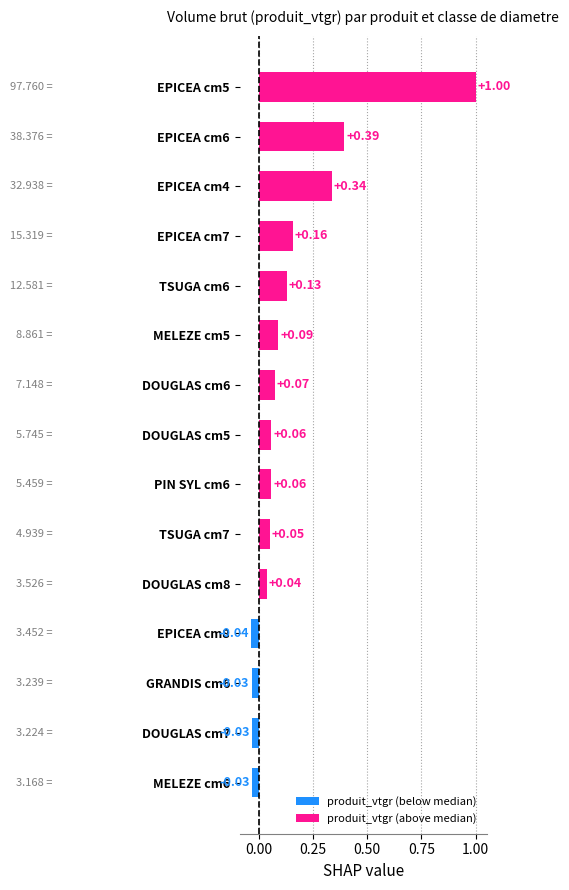

What is the difference between the maximum and minimum values?

1.0